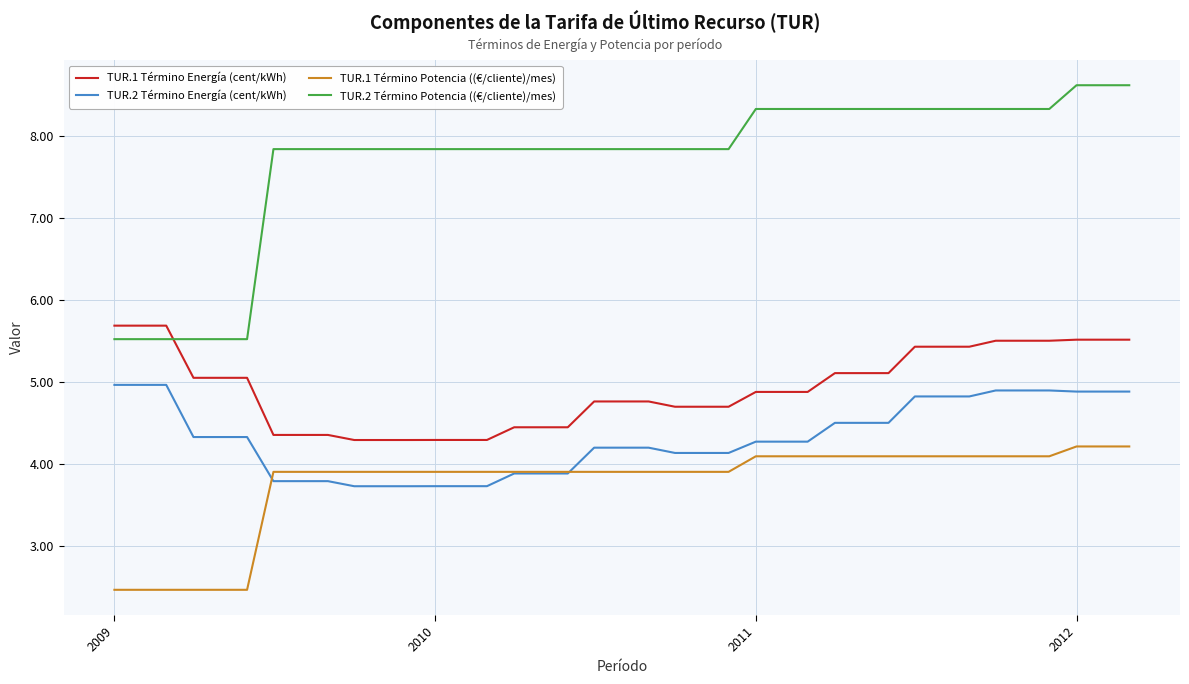

List the series in order of their peak value, highest first.

TUR.2 Término Potencia ((€/cliente)/mes), TUR.1 Término Energía (cent/kWh), TUR.2 Término Energía (cent/kWh), TUR.1 Término Potencia ((€/cliente)/mes)